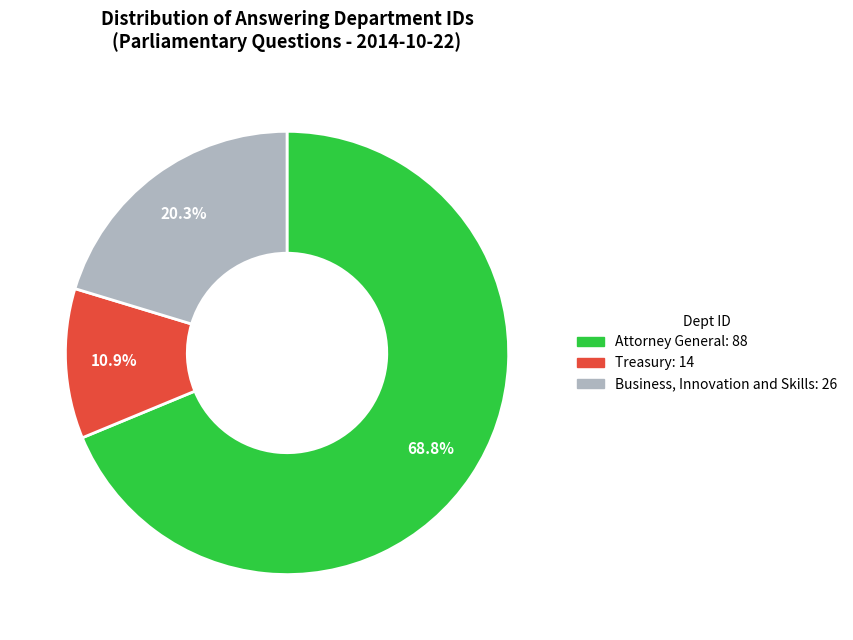

How many segments does this pie chart have?

3